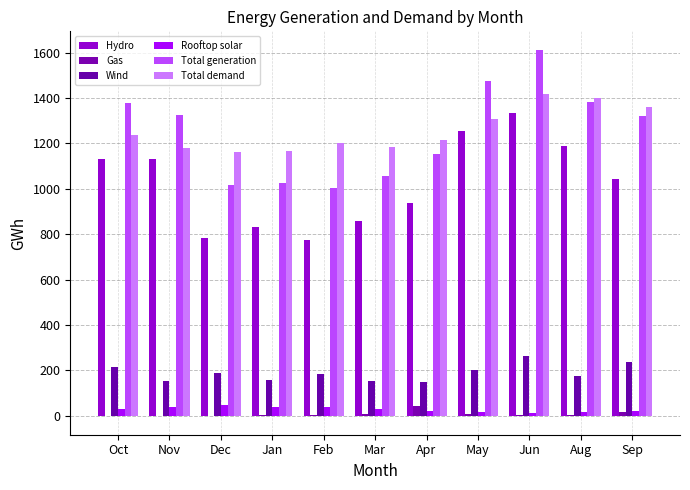

Which category has the lowest value in the Hydro series?

Feb